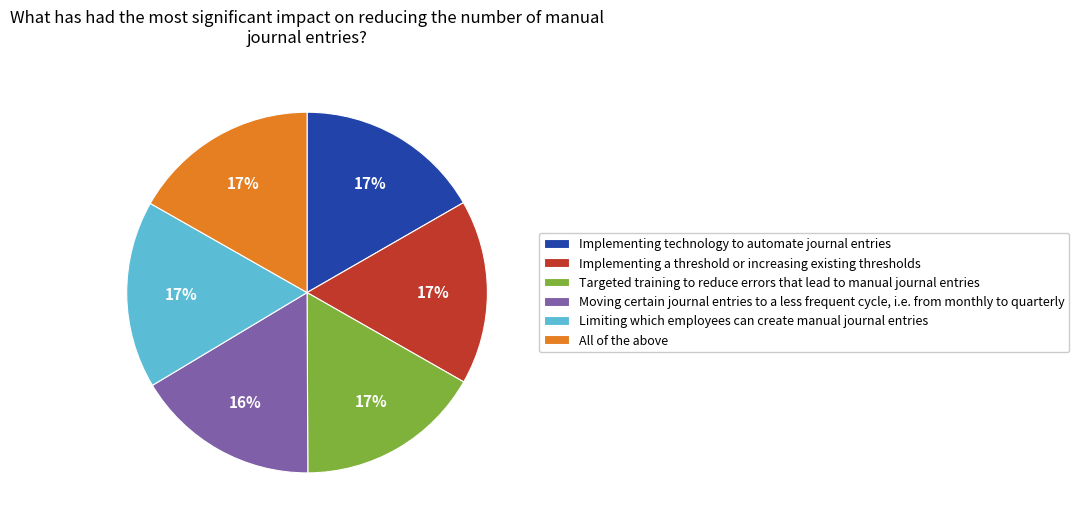

Does Implementing a threshold or increasing existing thresholds account for over 50% of the chart?

No